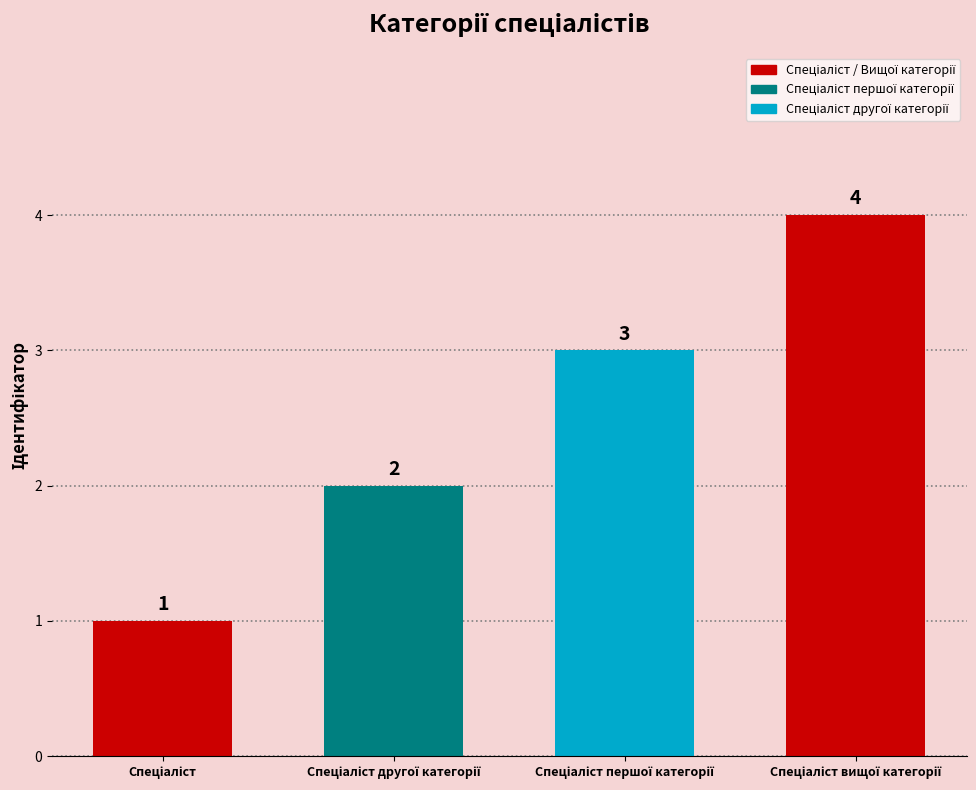

Does the chart contain stacked bars?

No